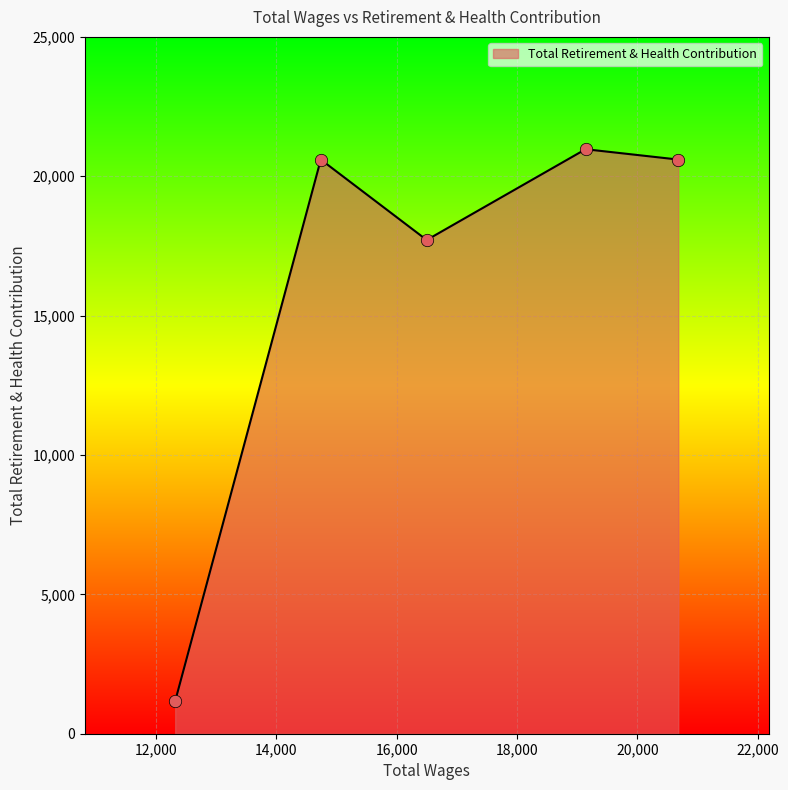

What is the minimum value shown in the chart?

1167